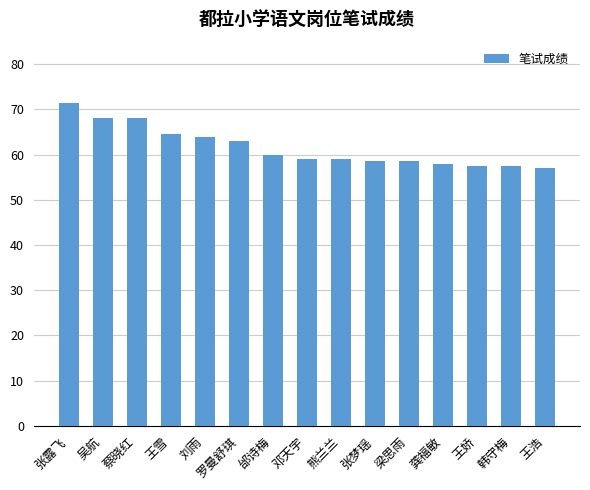

What is the value of the 12th bar from the left?

58.0